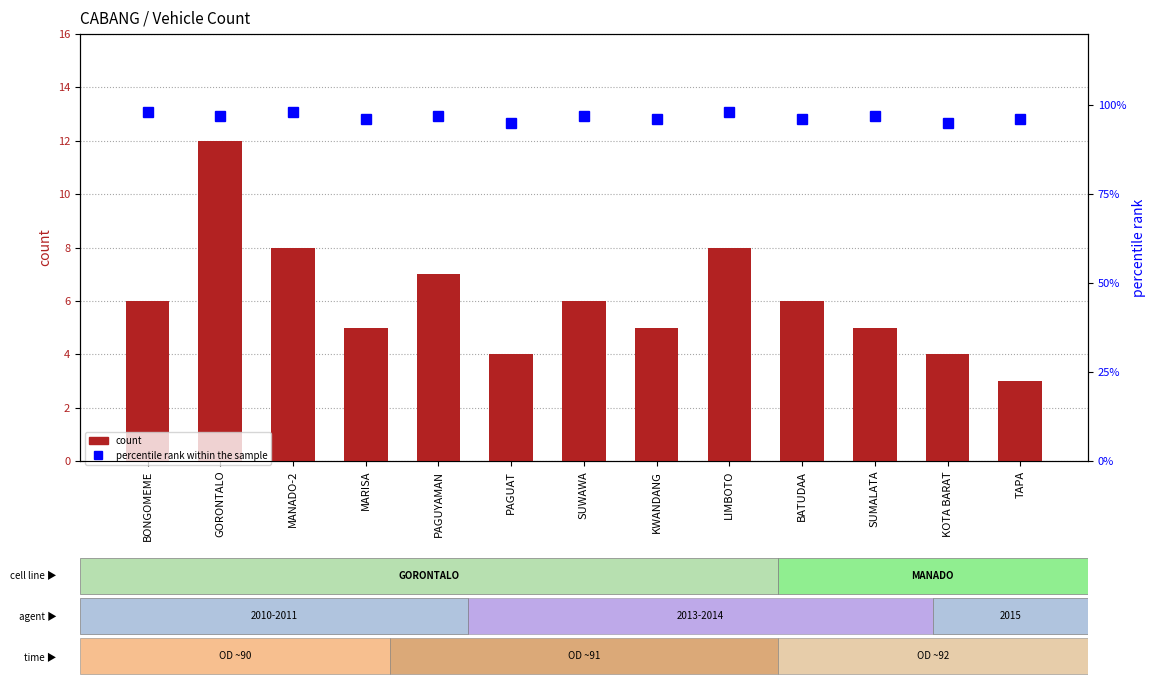

What is the value of the percentile rank within the sample bar at the 11th from the left?

97